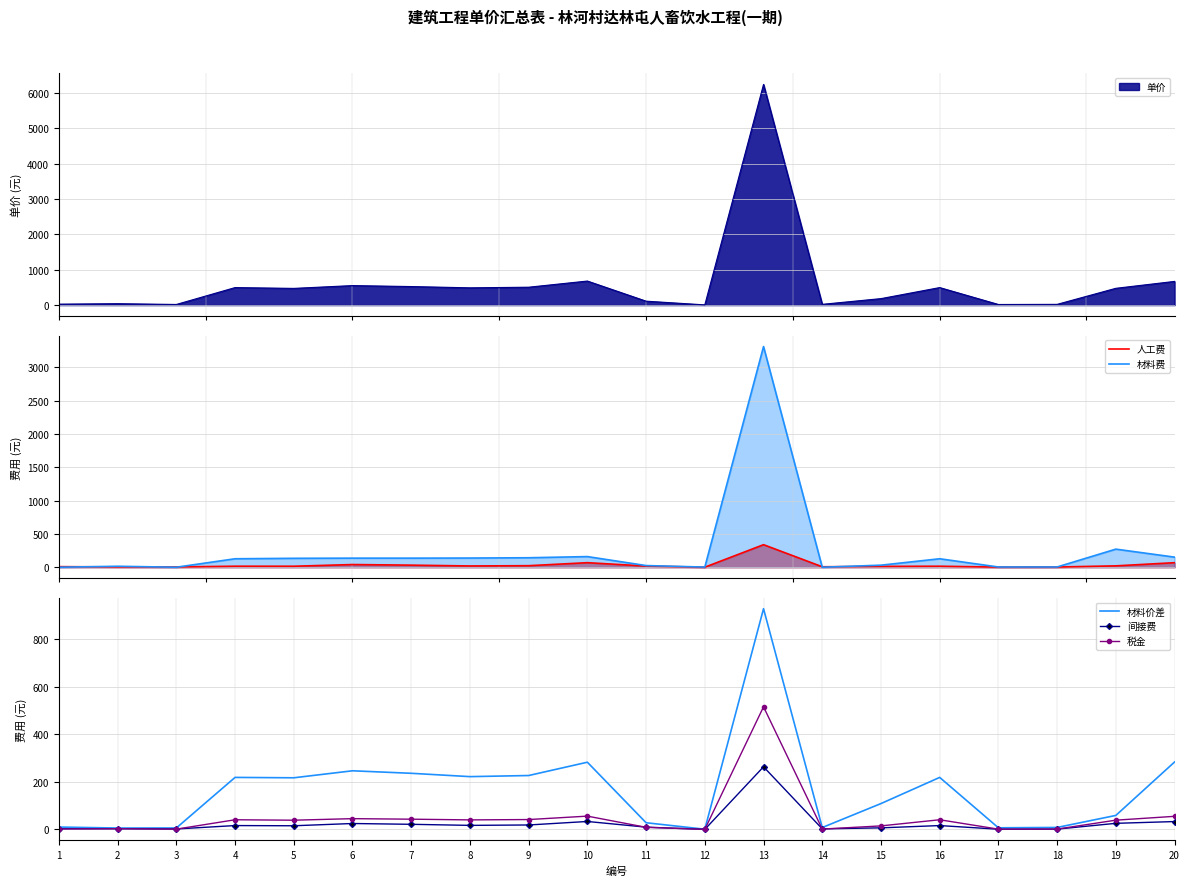

True or false: 材料价差 and 人工费 cross at least once.

False